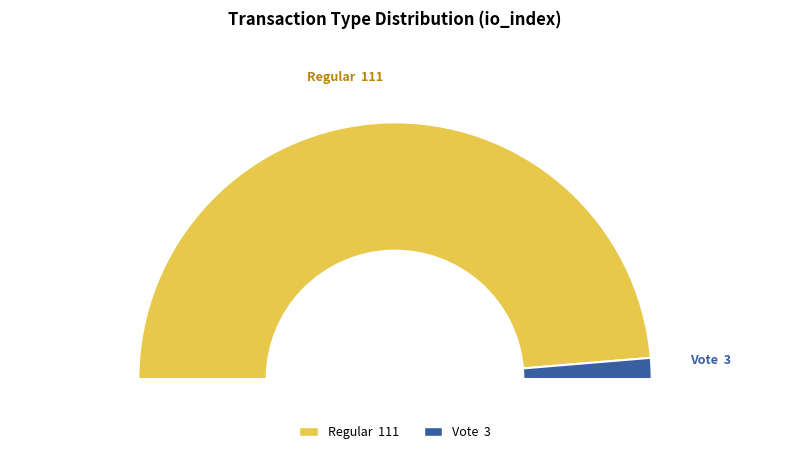

Which category accounts for the majority?

Regular (io_index=111)